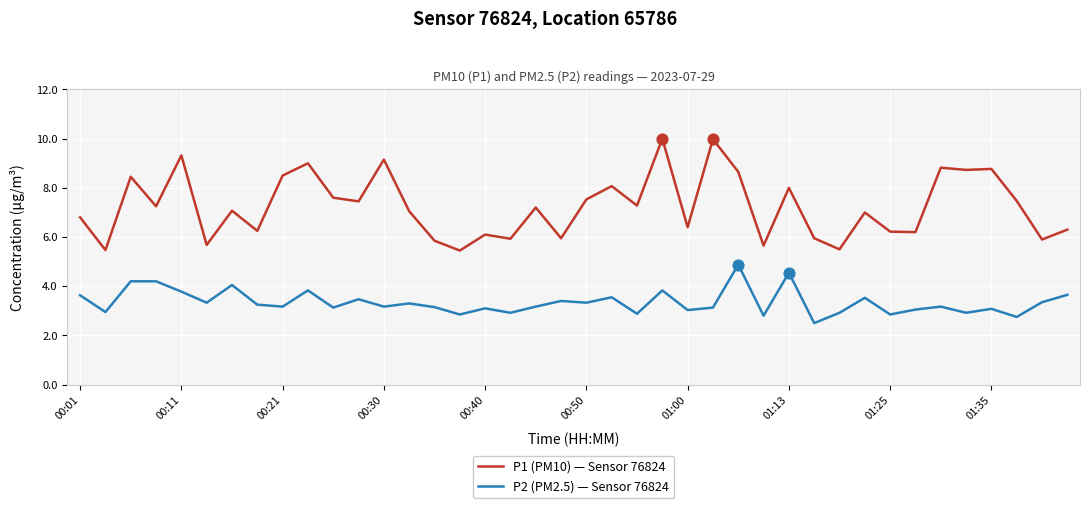

Which series has the widest spread of values?

P1 (PM10) — Sensor 76824